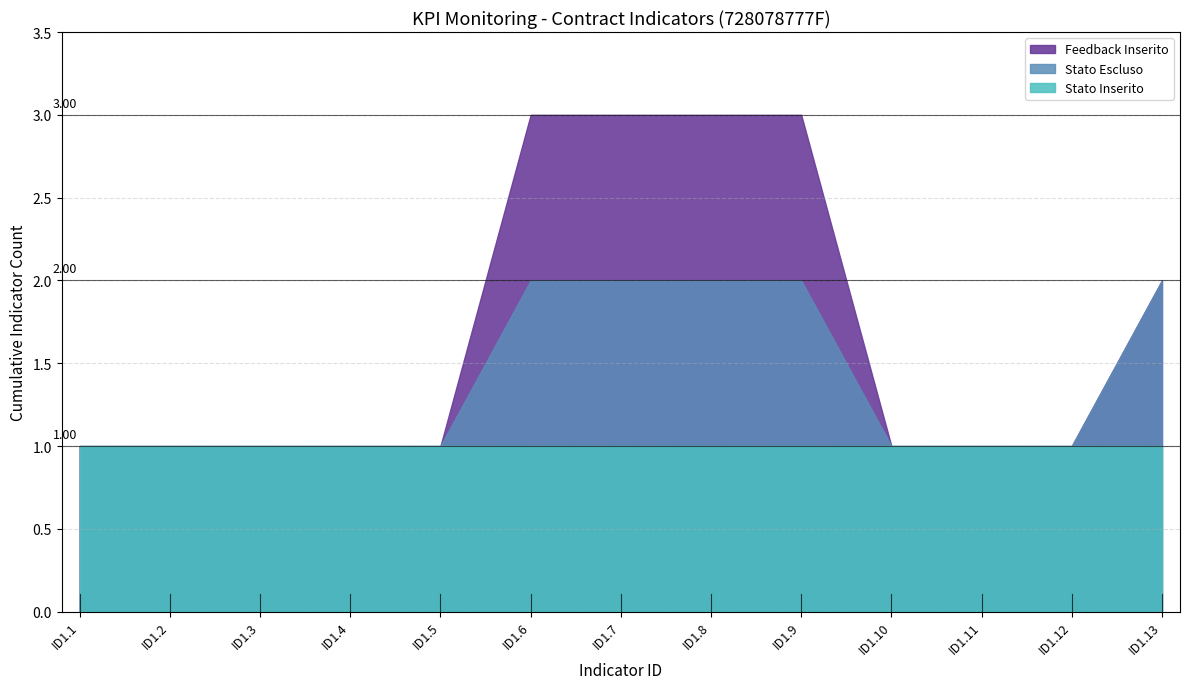

What is the total value across all series at ID1.11?

17